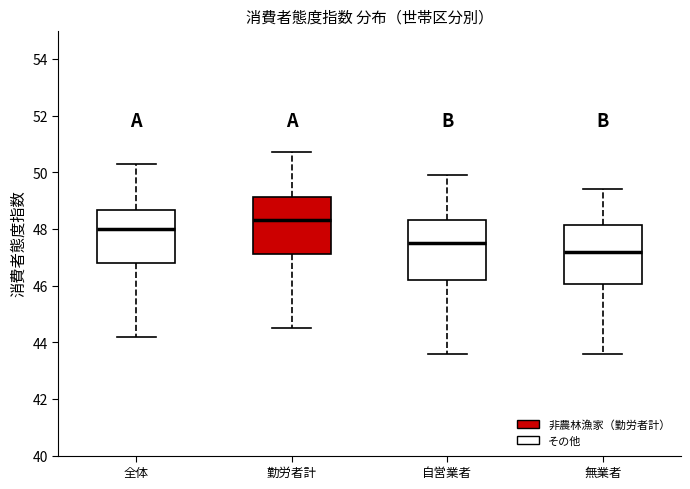

Reading left to right, transcribe this box plot: for each box, give where its median line is, the range the box spans, and where its two whiskers end, as read against the y-axis. The values are not printed on the chart, so give them approximately, as read against the axis.

全体: median 48.0, box 46.8 to 48.6, whiskers 44.2 to 50.4
勤労者計: median 48.4, box 47.2 to 49.2, whiskers 44.6 to 50.8
自営業者: median 47.6, box 46.2 to 48.4, whiskers 43.6 to 50.0
無業者: median 47.2, box 46.0 to 48.2, whiskers 43.6 to 49.4